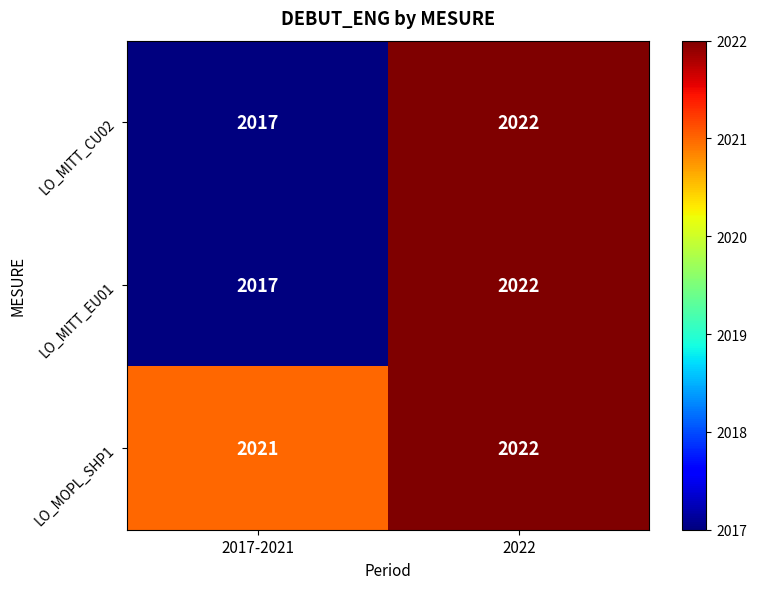

Reading right to left, transcribe all the data shown in this chart.

LO_MITT_CU02: 2022=2022	2017-2021=2017
LO_MITT_EU01: 2022=2022	2017-2021=2017
LO_MOPL_SHP1: 2022=2022	2017-2021=2021